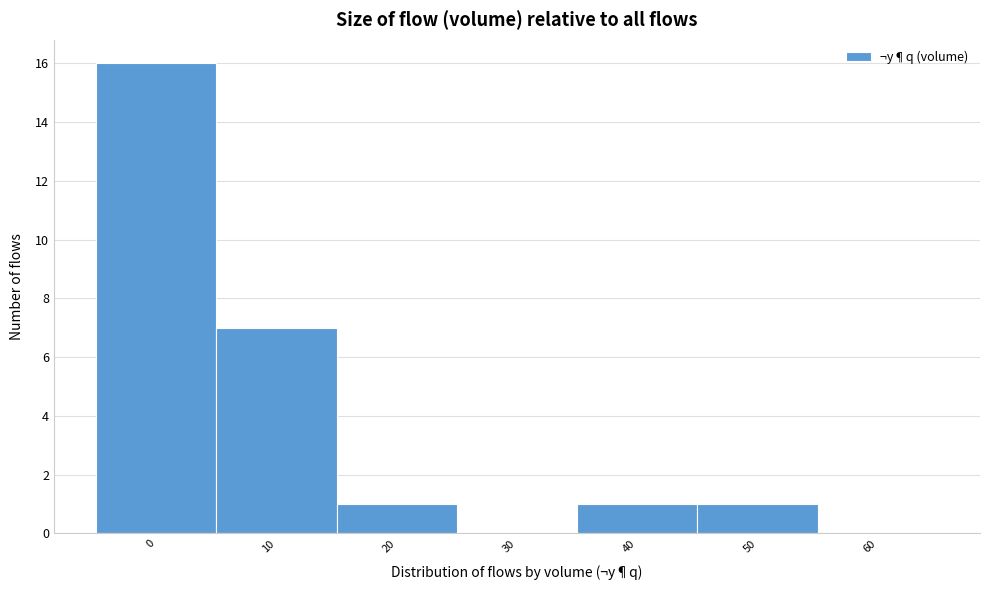

Reading right to left, list all the values displayed in this chart.

60=0	50=1	40=1	30=0	20=1	10=7	0=16